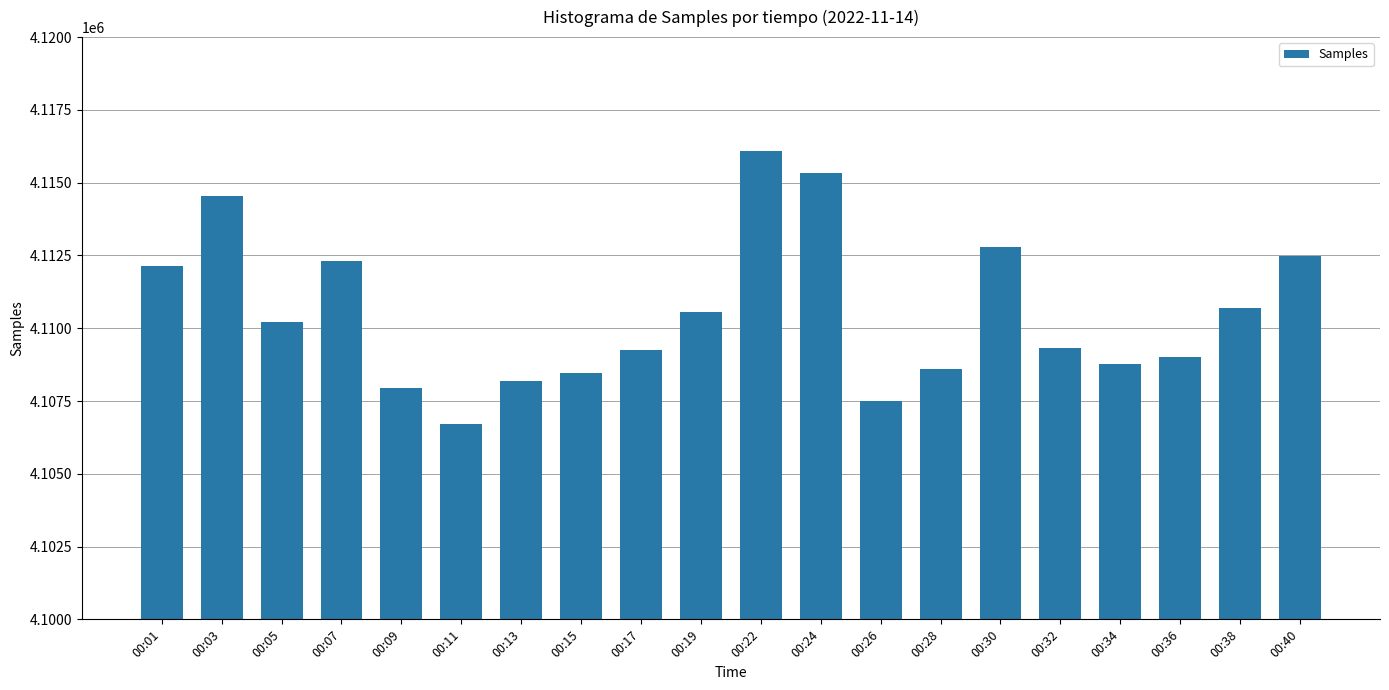

The value at 00:32 is 2420741. True or false?

False